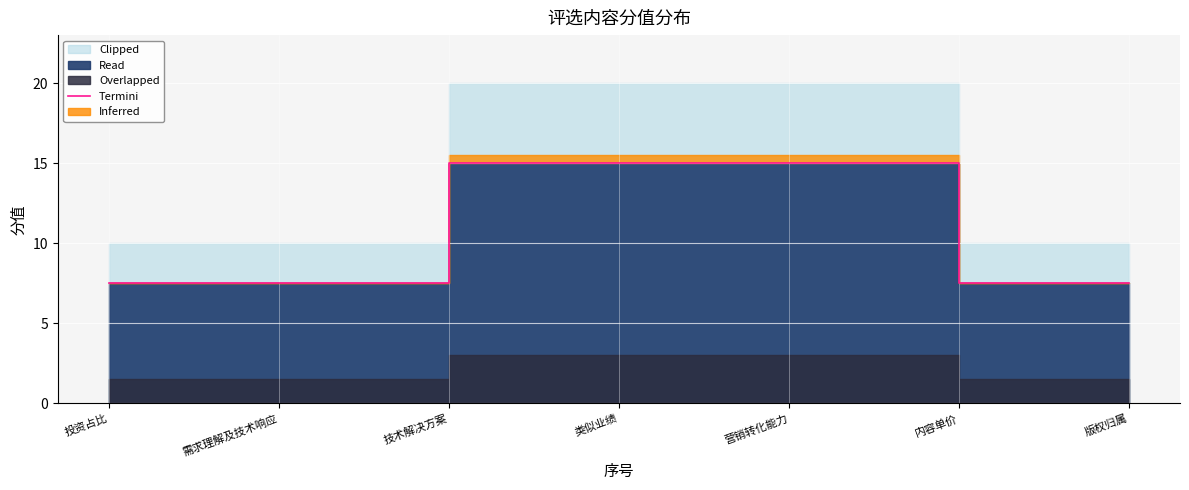

At which category does the chart reach its minimum across all series?

投资占比